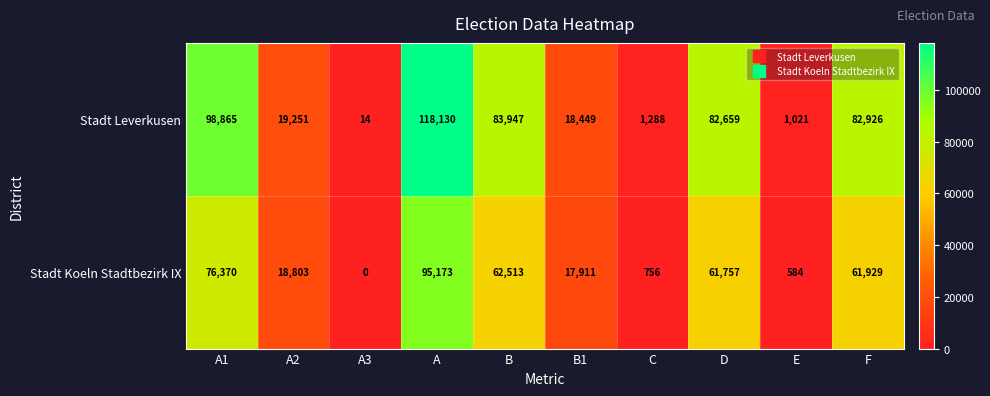

Reading left to right, transcribe all the data shown in this chart.

Stadt Leverkusen: 98865	19251	14	118130	83947	18449	1288	82659	1021	82926
Stadt Koeln Stadtbezirk IX: 76370	18803	0	95173	62513	17911	756	61757	584	61929